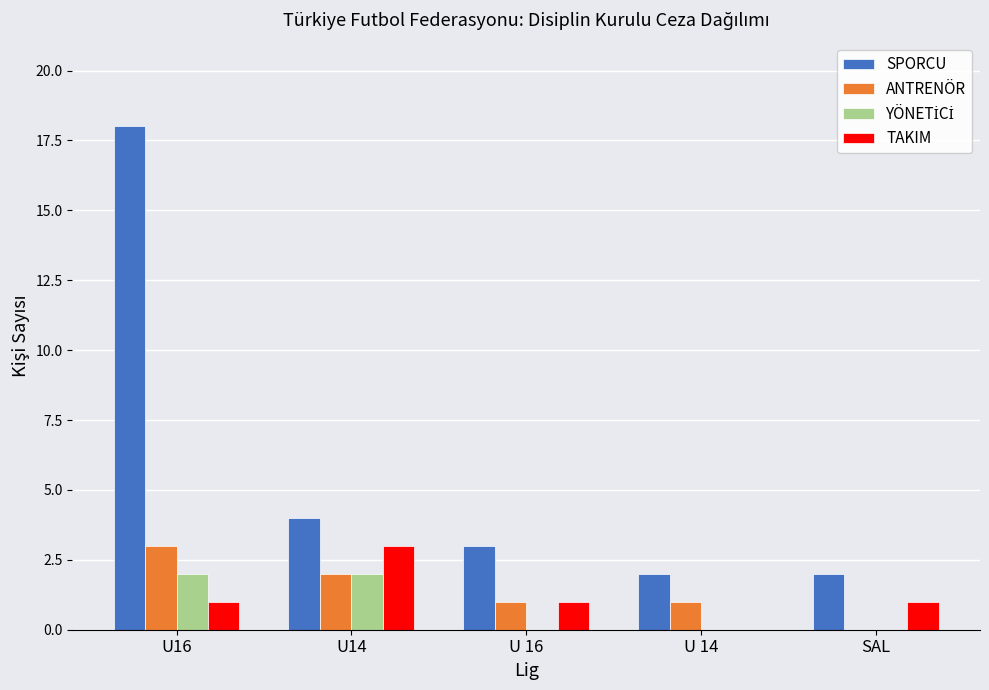

The value of SPORCU at U 14 is 2. True or false?

True